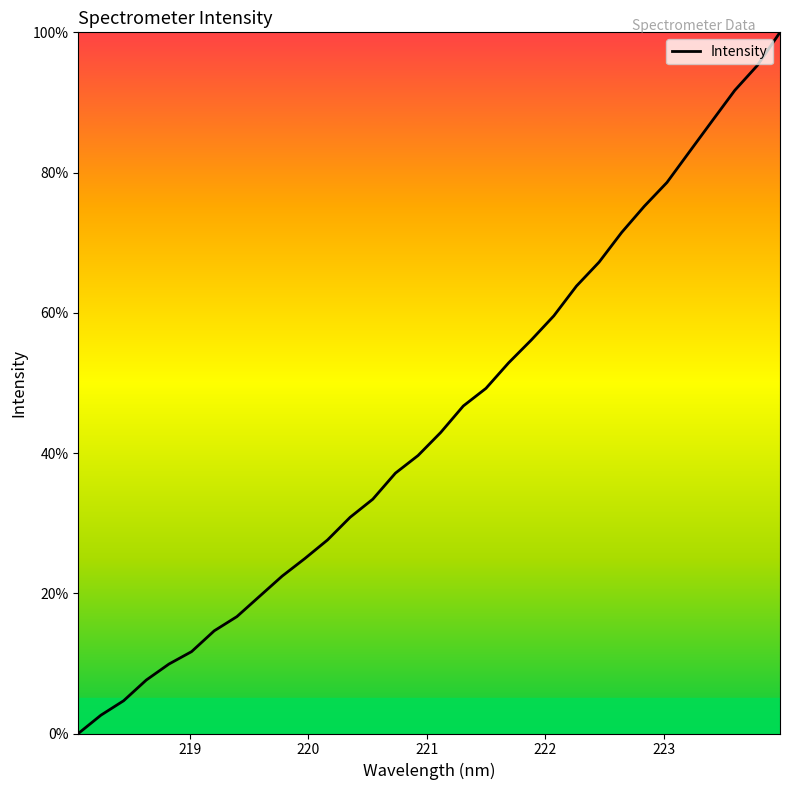

Reading left to right, list all the values displayed in this chart.

0.0	2.6	4.7	7.6	9.9	11.7	14.6	16.7	19.6	22.5	25.0	27.6	30.8	33.4	37.1	39.6	42.9	46.7	49.2	52.9	56.1	59.6	63.8	67.2	71.5	75.2	78.6	83.0	87.4	91.7	95.3	100.0